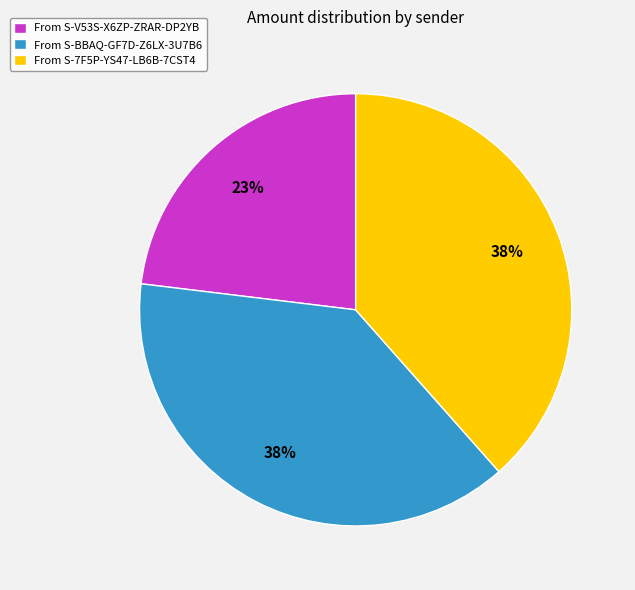

Which category has the smallest portion of the pie?

From S-V53S-X6ZP-ZRAR-DP2YB